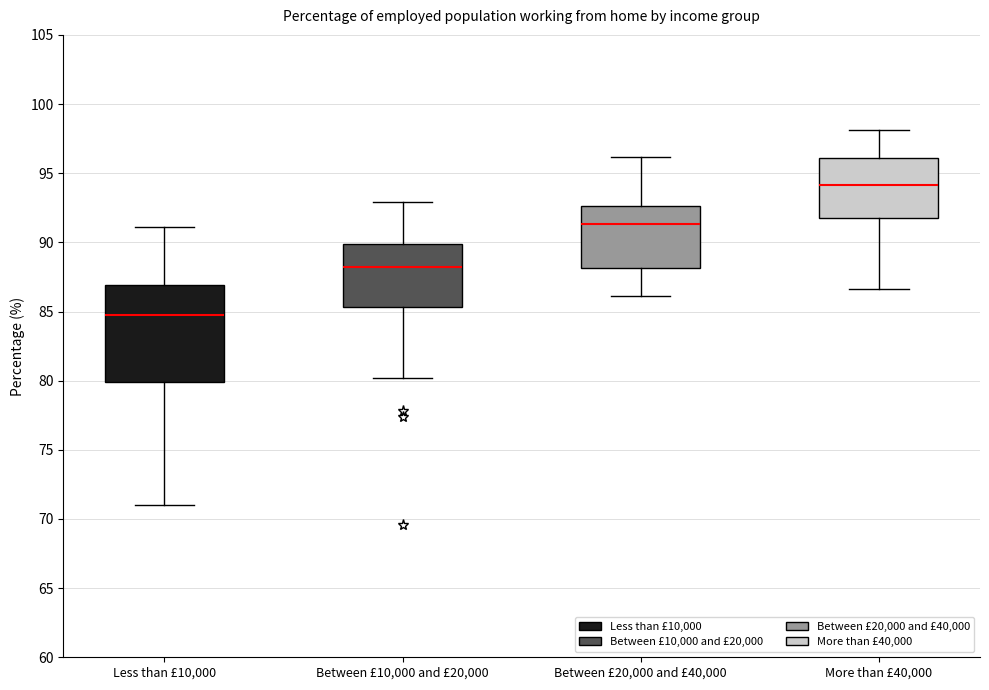

Reading left to right, transcribe this box plot: for each box, give where its median line is, the range the box spans, and where its two whiskers end, as read against the y-axis. The values are not printed on the chart, so give them approximately, as read against the axis.

Less than £10,000: median 85.0, box 80.0 to 87.0, whiskers 71.0 to 91.0
Between £10,000 and £20,000: median 88.0, box 85.5 to 90.0, whiskers 80.0 to 93.0
Between £20,000 and £40,000: median 91.5, box 88.0 to 92.5, whiskers 86.0 to 96.0
More than £40,000: median 94.0, box 91.5 to 96.0, whiskers 86.5 to 98.0